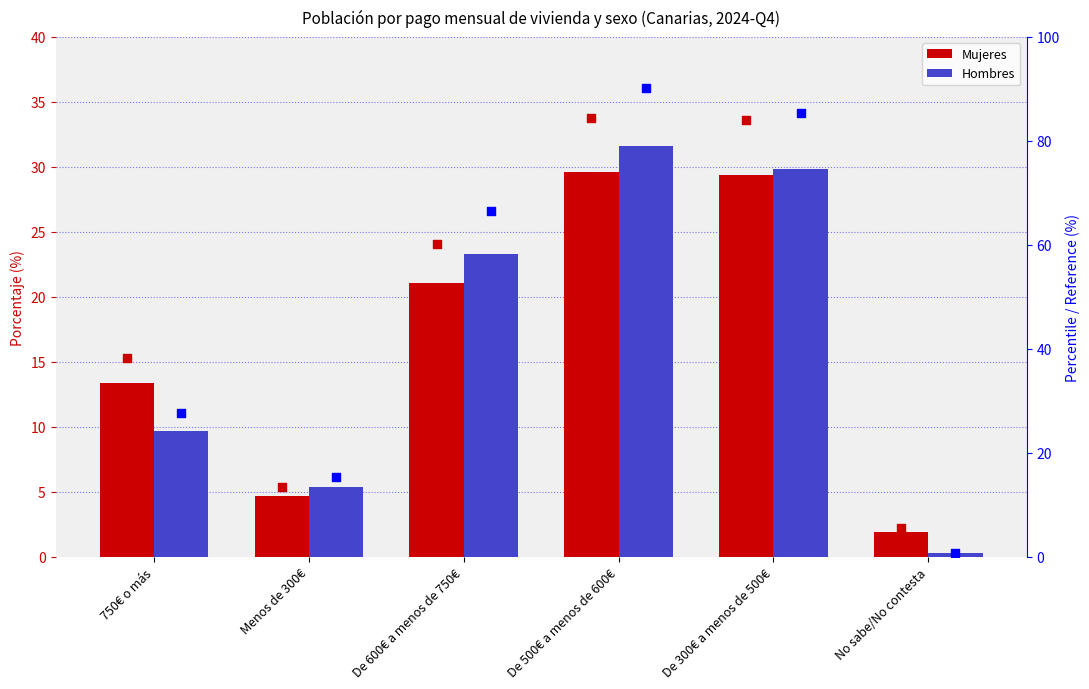

Which series has the largest total across all categories?

Hombres